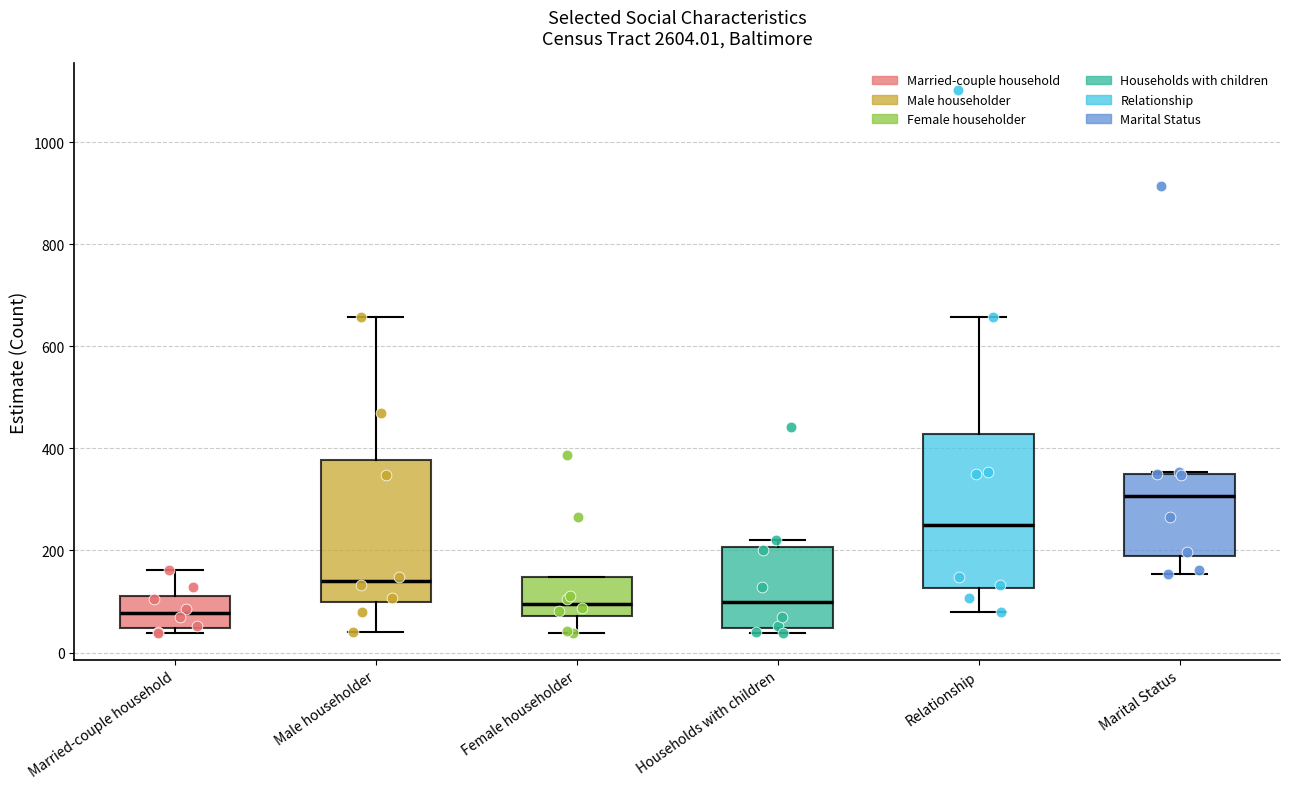

Where does the upper whisker of the box for Male householder end on the y-axis? The values are not printed on the chart, so give them approximately, as read against the axis.

660